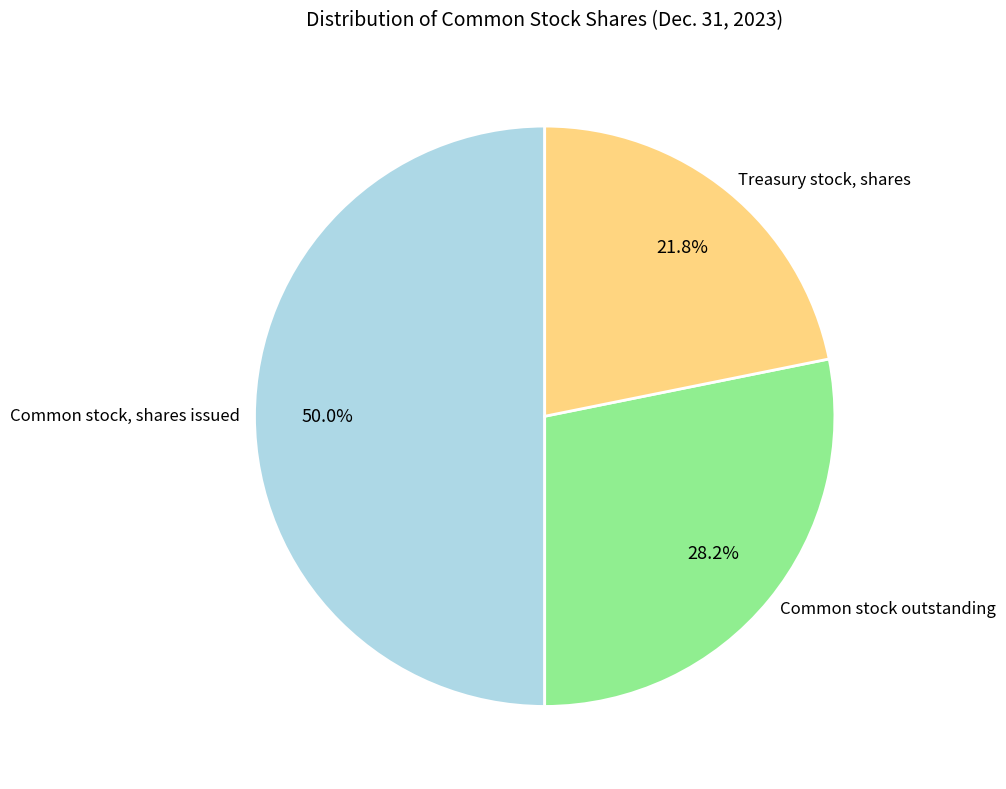

To the nearest percent, what is the difference between the Common stock outstanding and Common stock, shares issued slice percentages?

22%